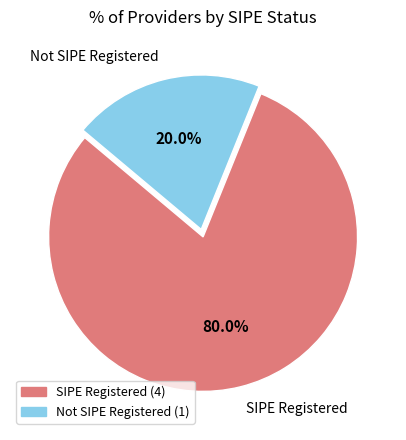

Is there any slice that represents more than half of the pie?

Yes